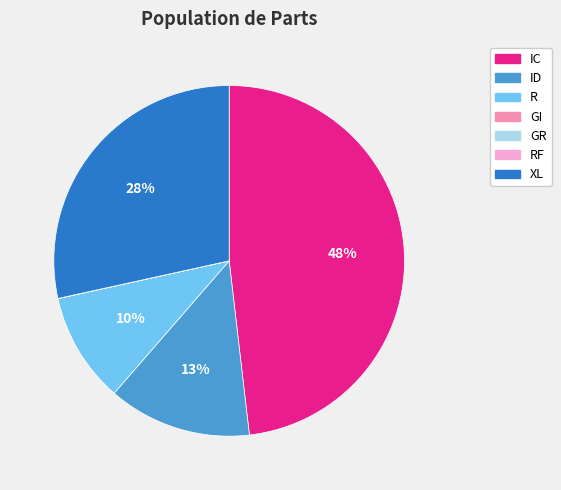

To the nearest percent, what is the difference between the largest and smallest slice percentages?

48%